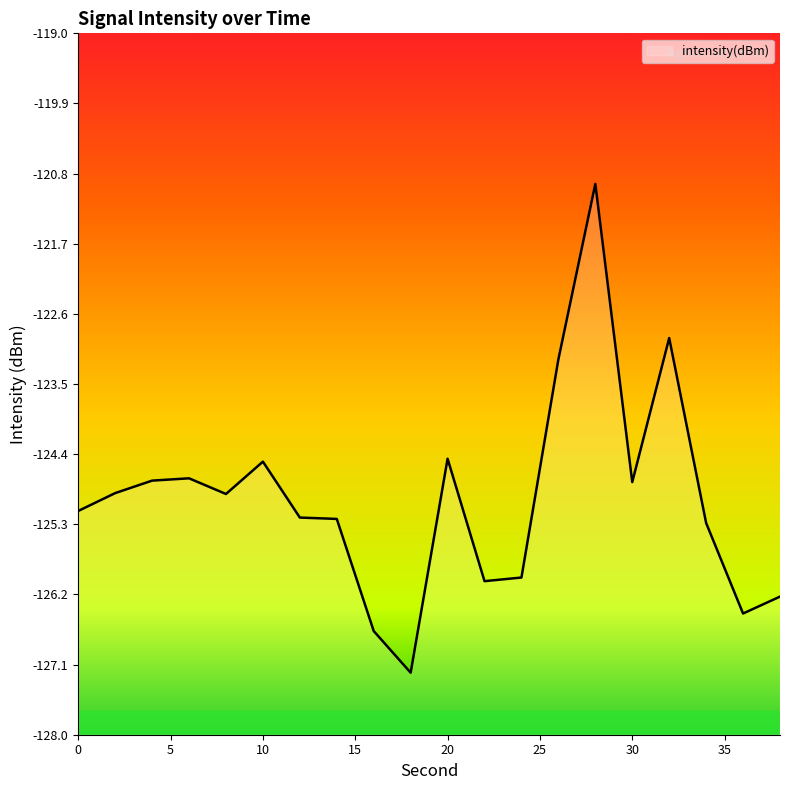

Read the value at 32.

-122.9